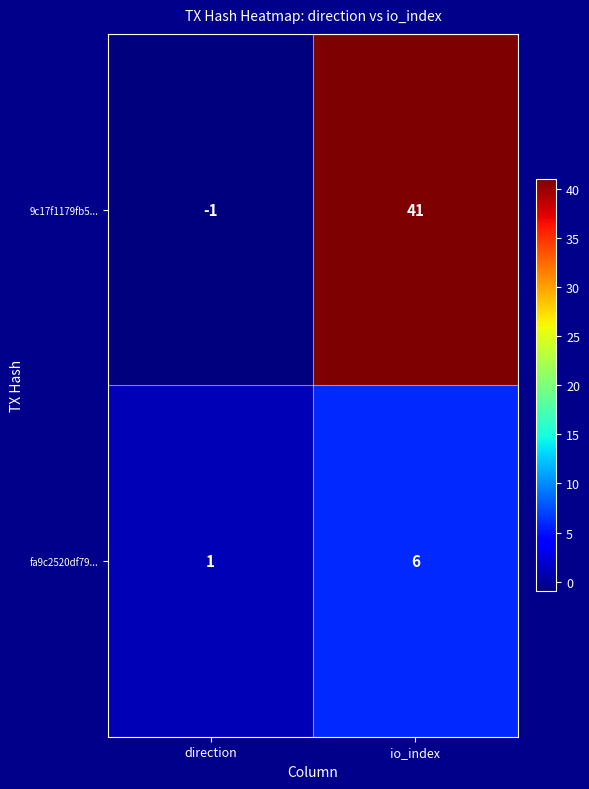

Which series changed the most between direction and io_index?

9c17f1179fb5...